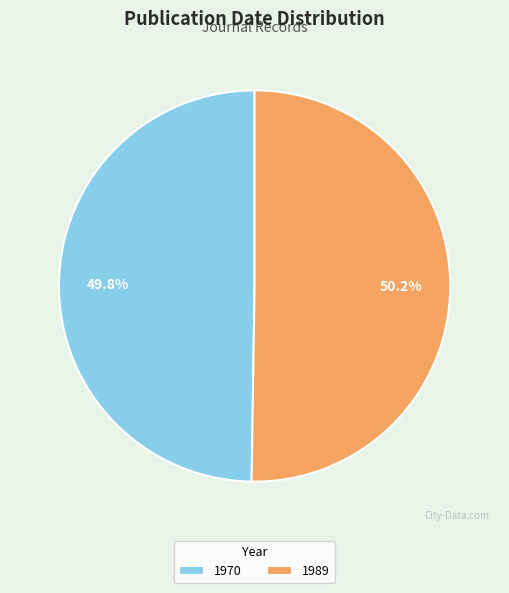

Is there a majority slice in this chart?

Yes